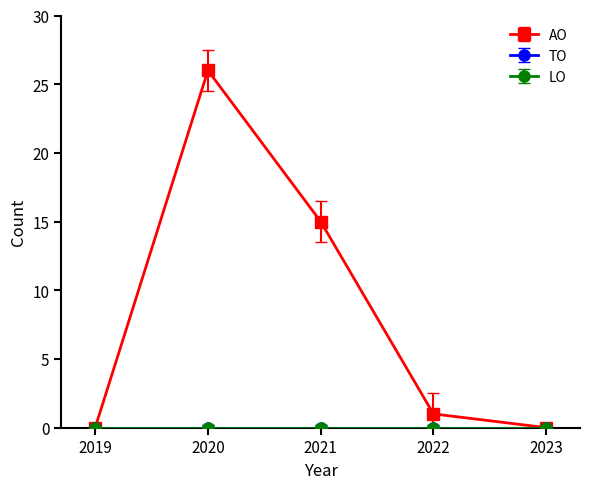

Is this an area chart (filled region under the line)?

No